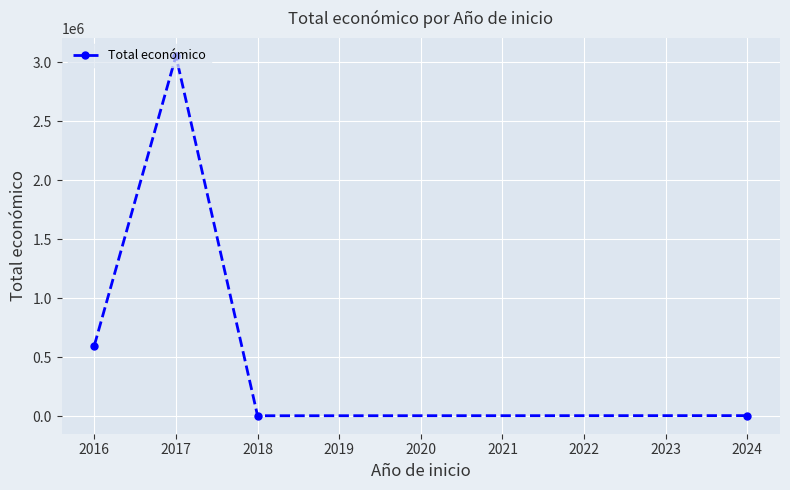

What is the maximum value shown in the chart?

3051573